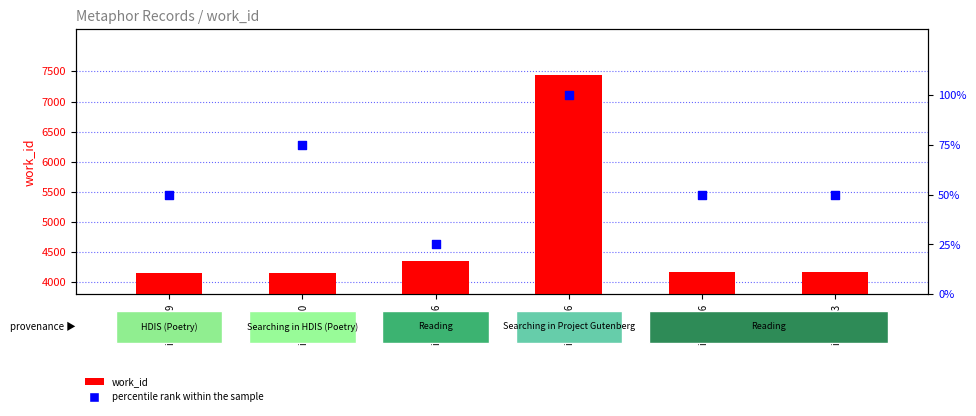

Is the value of work_id at id_22113 greater than the value of percentile rank within the sample at id_22113?

Yes